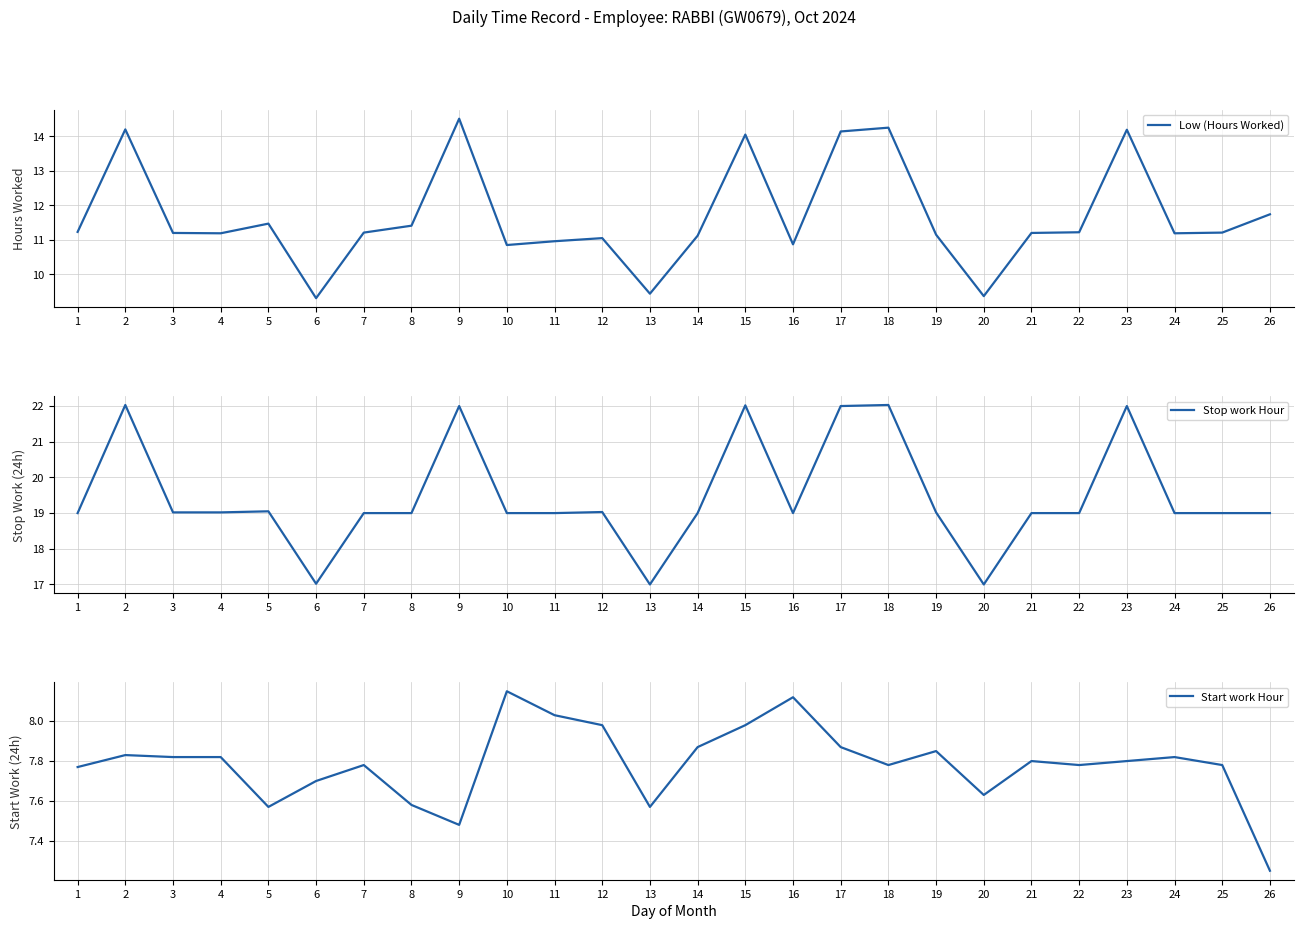

What is the total value across all series at 5?

38.1